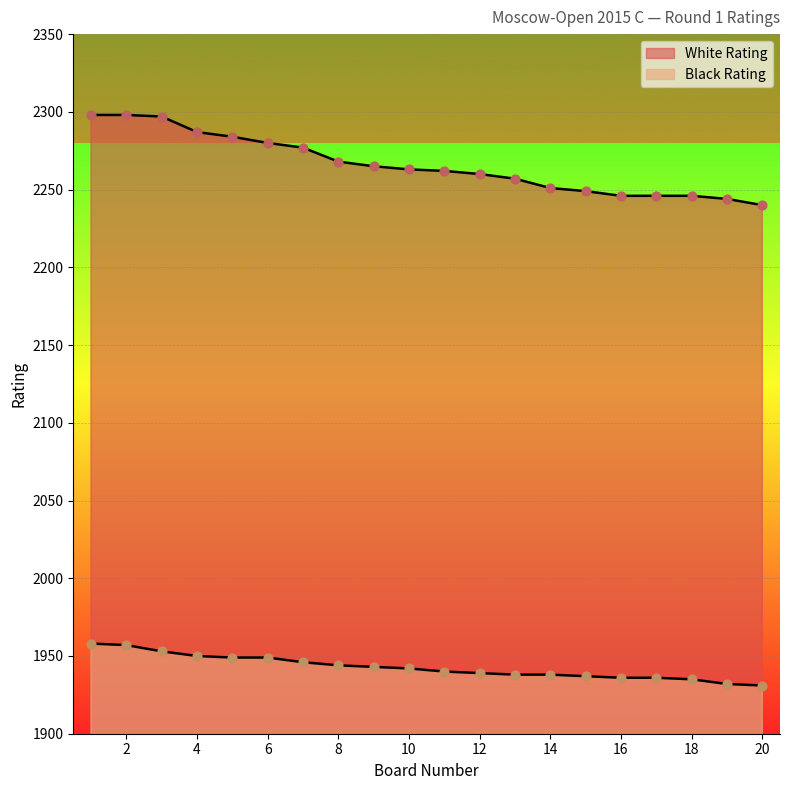

Which series has the widest spread of Y values?

White Rating